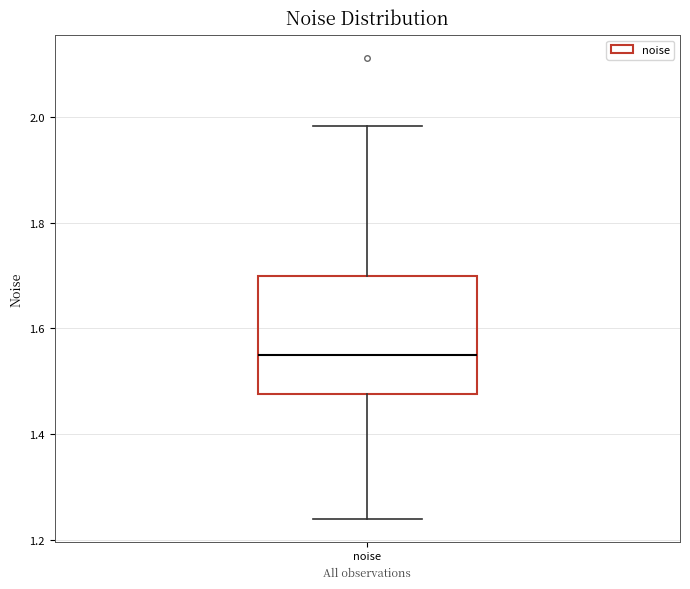

Transcribe this box plot: give where the median line is, the range the box spans, and where the two whiskers end, as read against the y-axis. The values are not printed on the chart, so give them approximately, as read against the axis.

median 1.54, box 1.48 to 1.70, whiskers 1.24 to 1.98